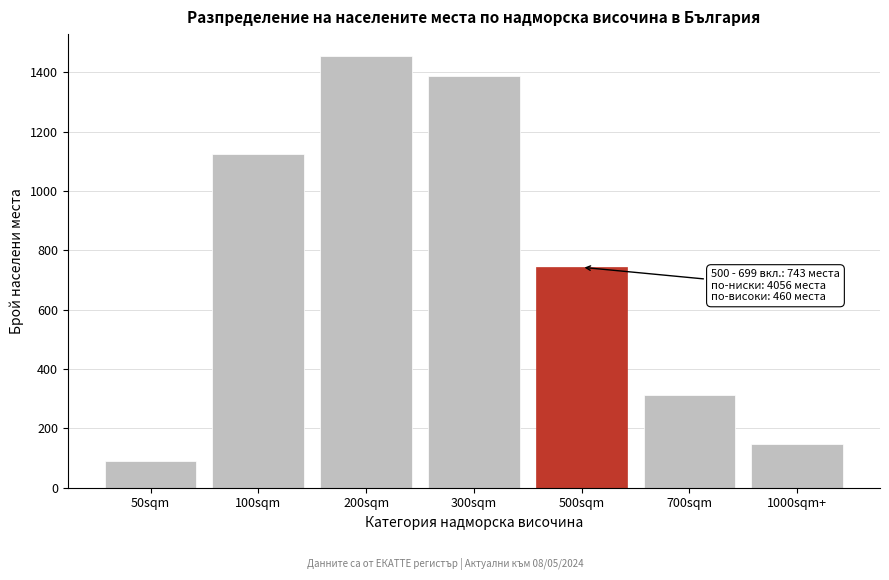

Reading right to left, extract all data points from this chart.

148	312	743	1387	1456	1124	89